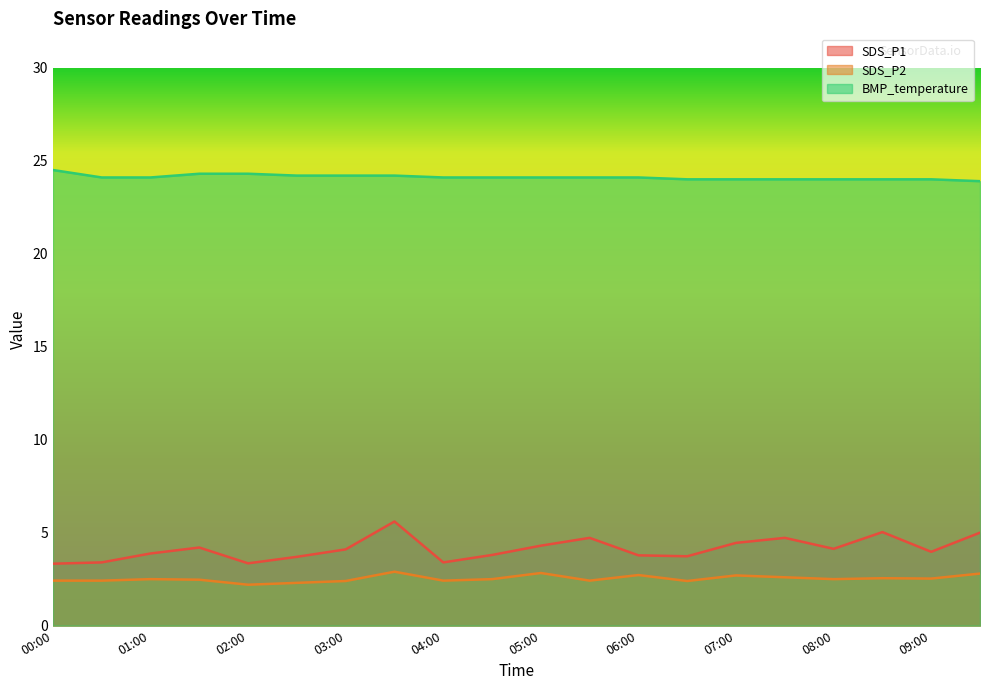

In SDS_P2, how many points are higher than both neighbors (excluding endpoints)?

6